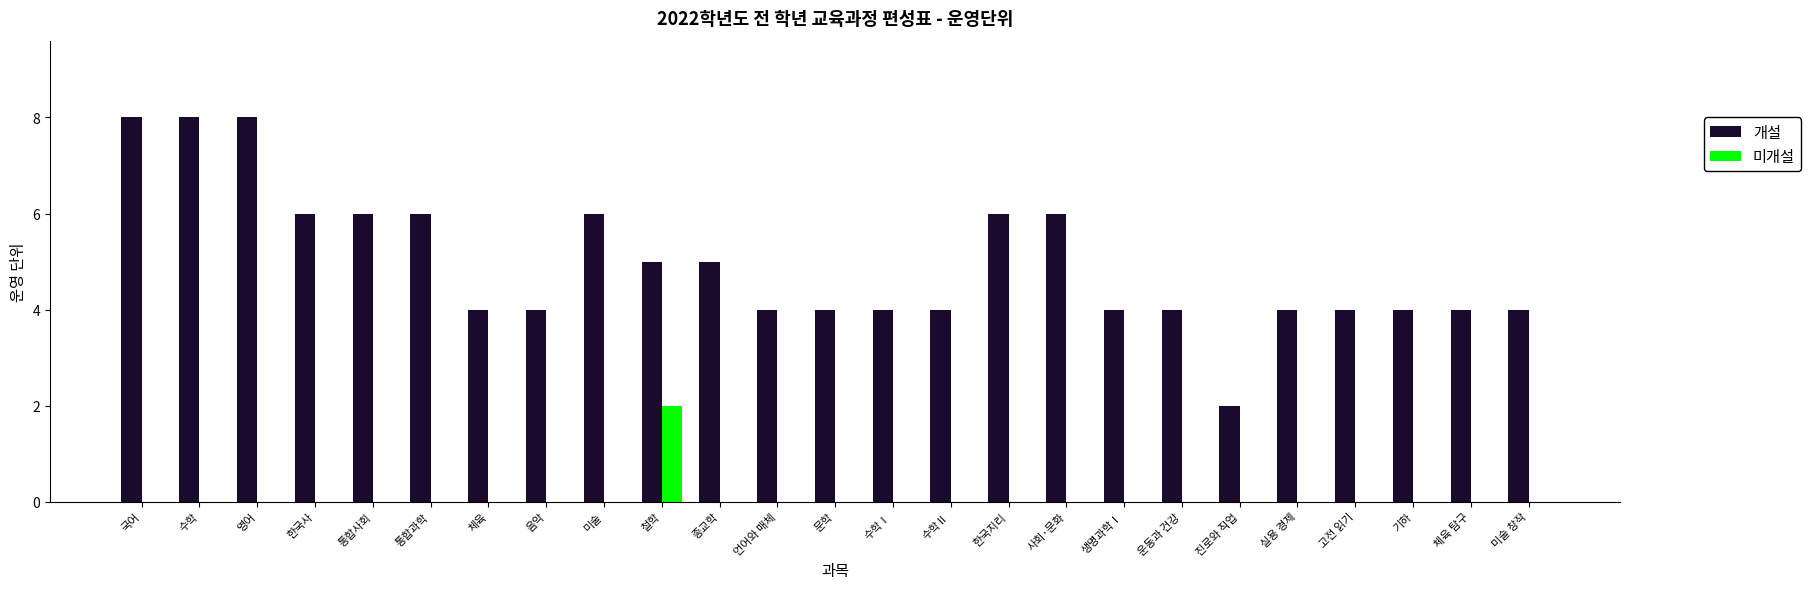

What is the sum of the 개설 values at 통합과학 and 사회·문화?

12